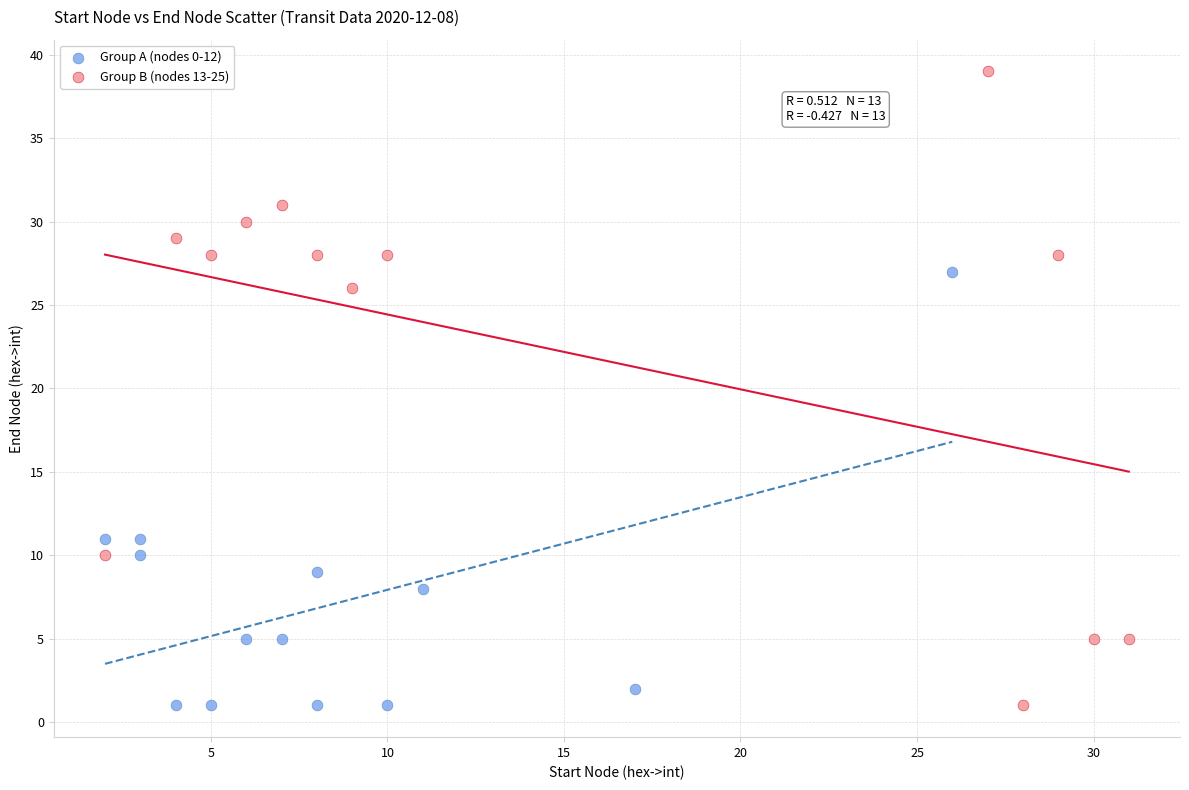

Which series has the largest Y range (max minus min)?

Group B (nodes 13-25)